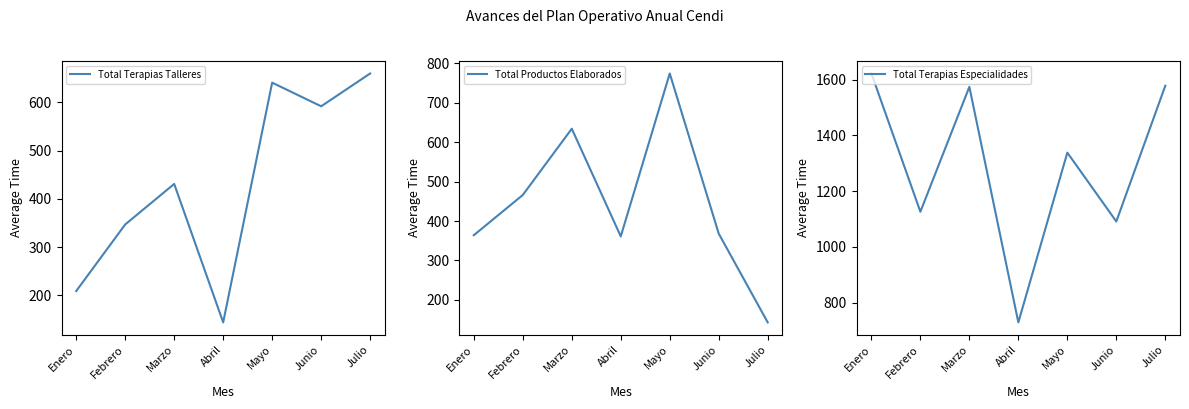

At which label does Total Terapias Talleres first exceed 431?

Mayo